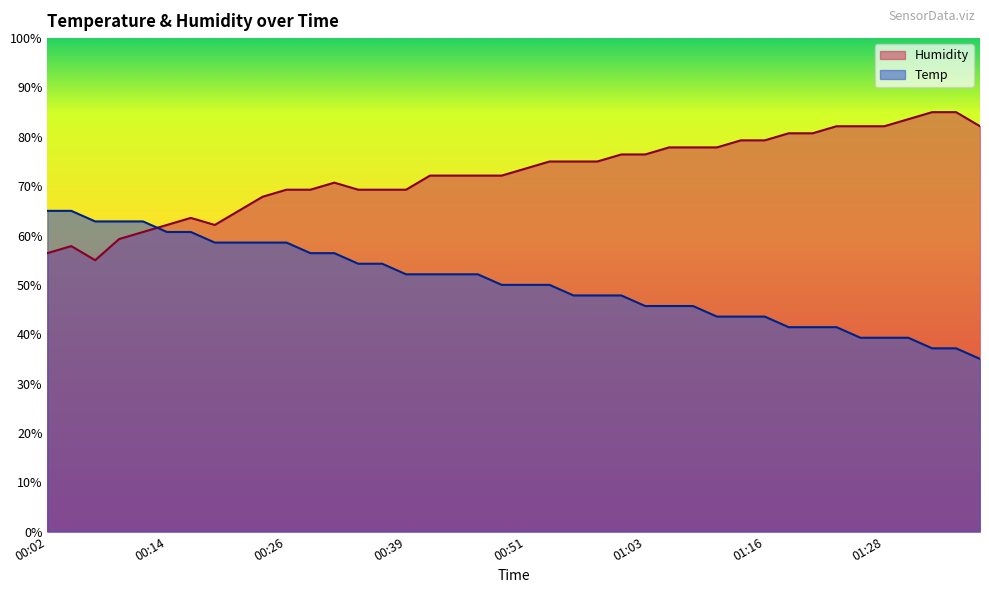

Rank the categories by Humidity value from lowest to highest.

00:07, 00:02, 00:04, 00:09, 00:12, 00:14, 00:19, 00:17, 00:22, 00:24, 00:26, 00:29, 00:34, 00:36, 00:39, 00:31, 00:41, 00:44, 00:46, 00:49, 00:51, 00:53, 00:56, 00:58, 01:01, 01:03, 01:06, 01:08, 01:11, 01:13, 01:16, 01:18, 01:20, 01:23, 01:25, 01:28, 01:38, 01:30, 01:33, 01:35